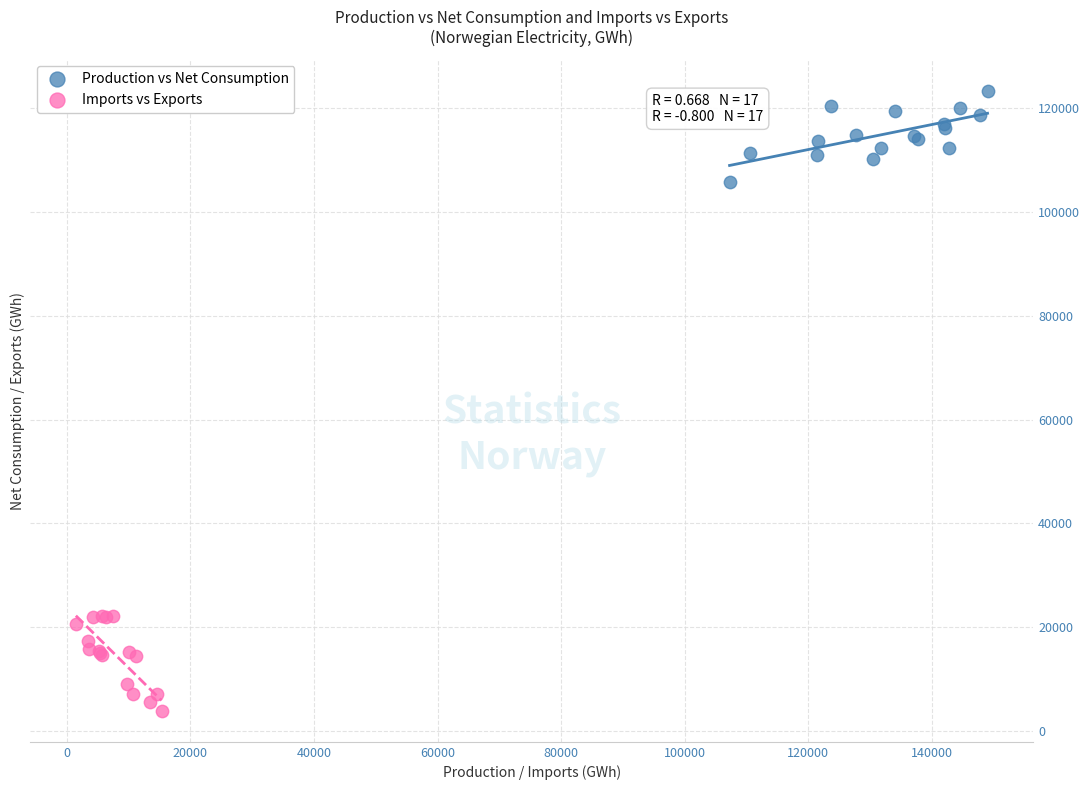

What are all the series names shown in the legend?

Production vs Net Consumption, Imports vs Exports